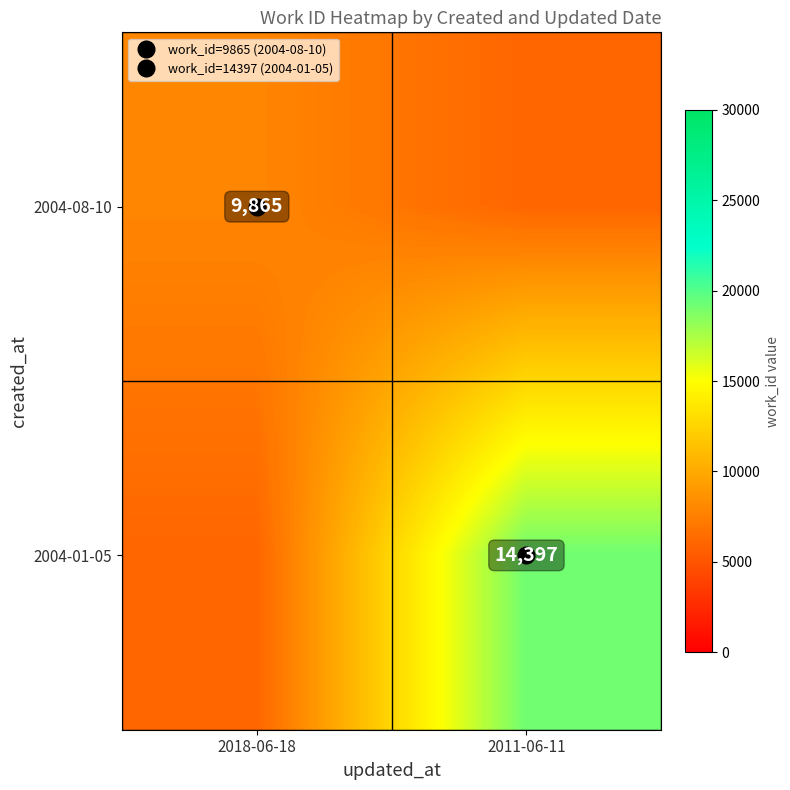

Rank the series by their average value, from lowest to highest.

2004-08-10, 2004-01-05